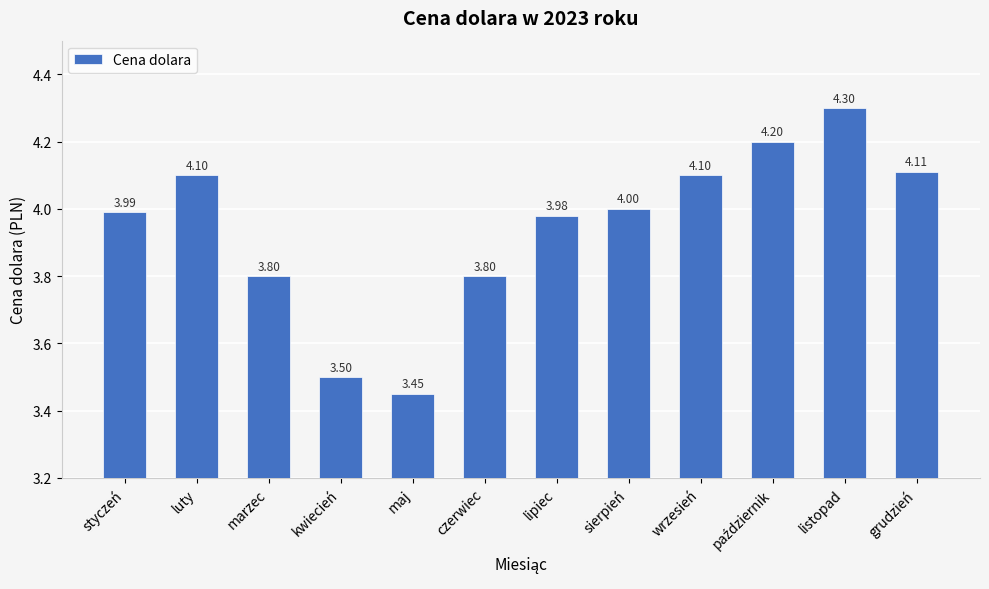

At which label does the data first exceed 4?

luty